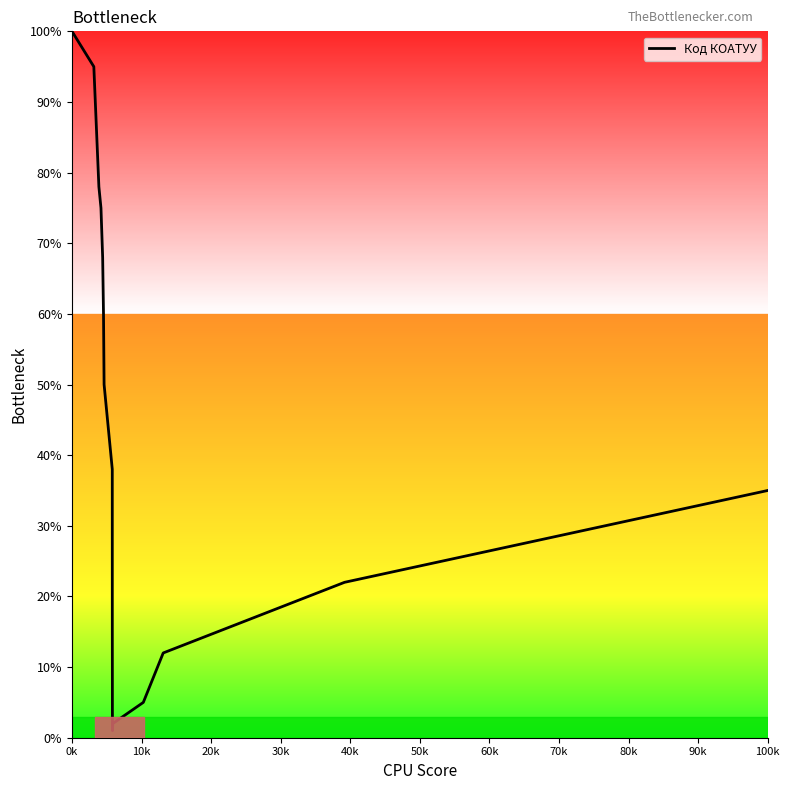

Reading left to right, extract all data points from this chart.

100	95	78	75	68	60	50	38	25	15	8	4	2	1	1	2	5	12	22	35